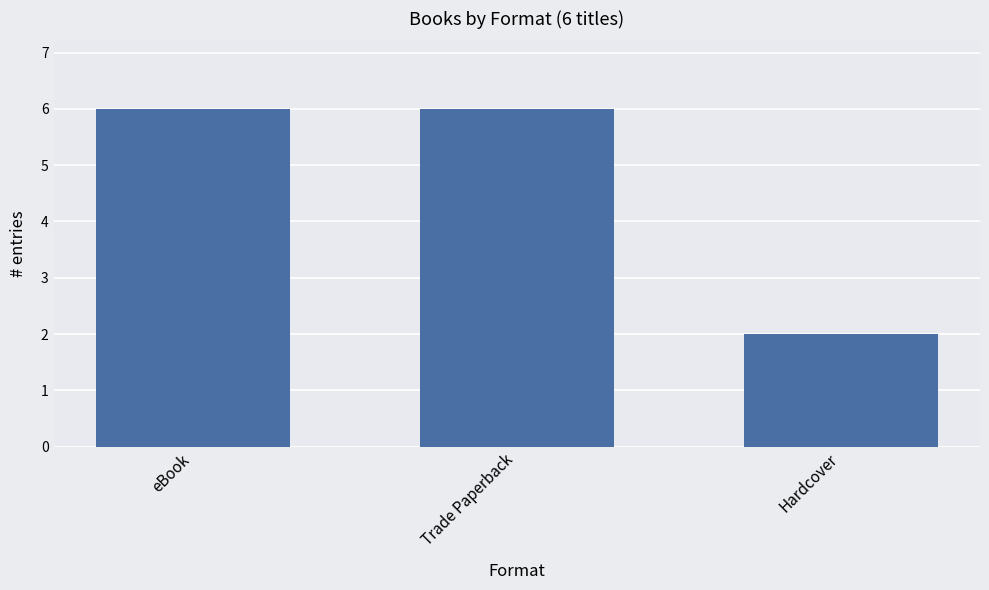

Reading left to right, list all the values displayed in this chart.

6	6	2